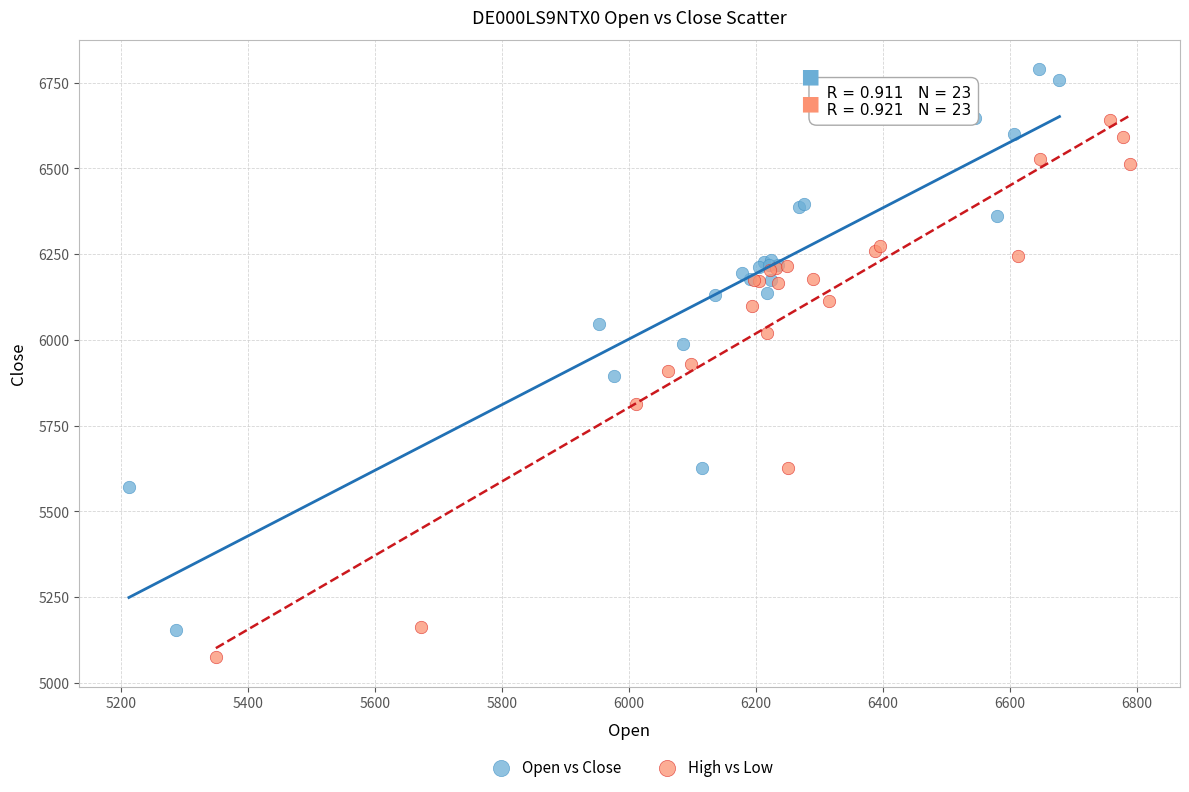

Which series has the largest Y range (max minus min)?

Open vs Close